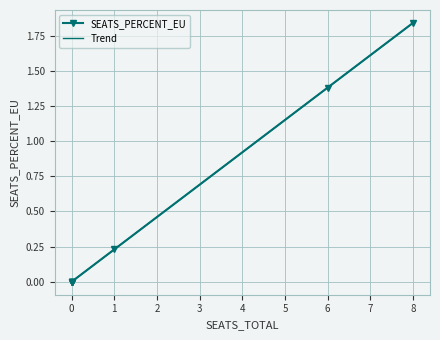

What is the approximate value of Trend at 6?

1.4